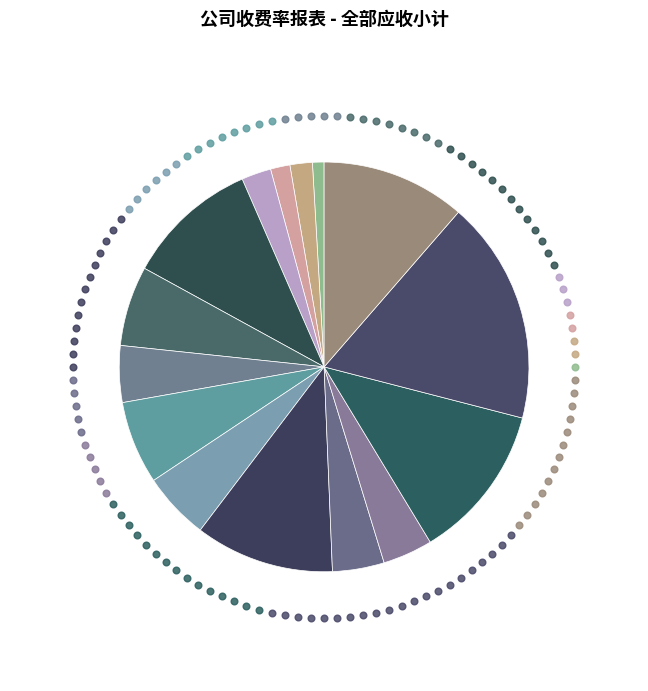

To the nearest percent, what is the average slice percentage?

7%